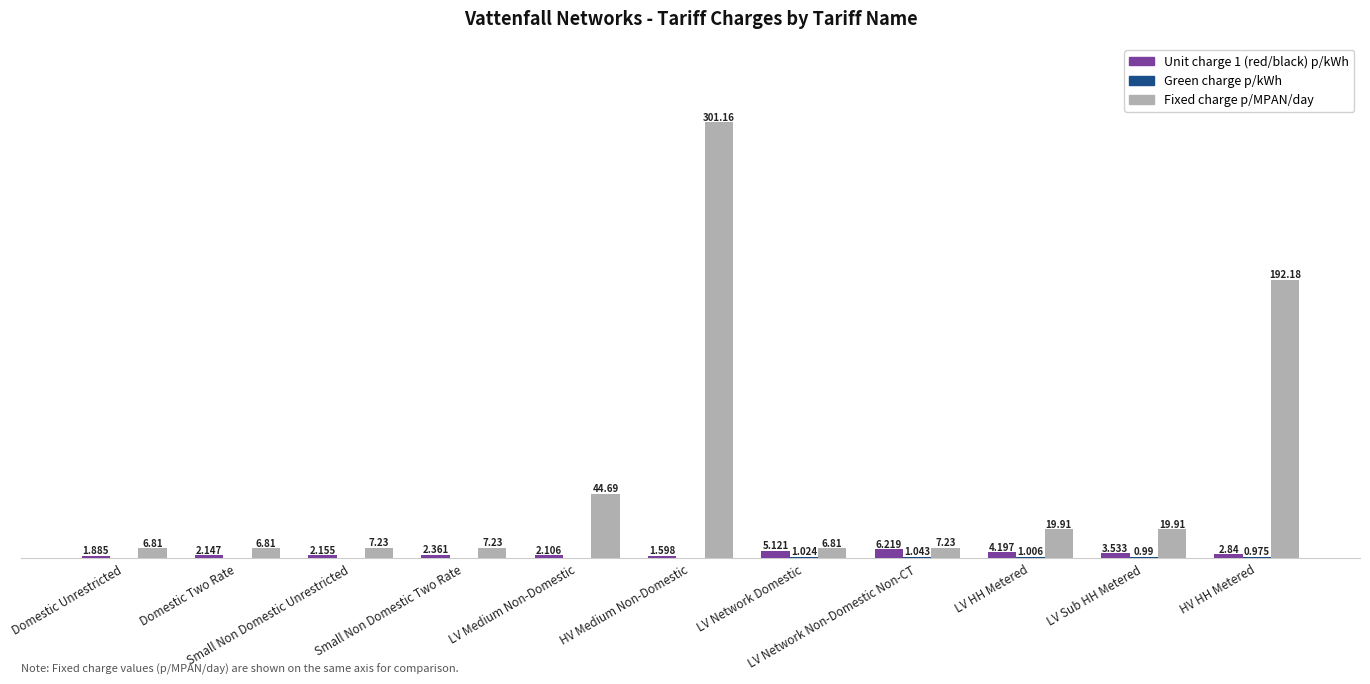

Does the chart contain stacked bars?

No